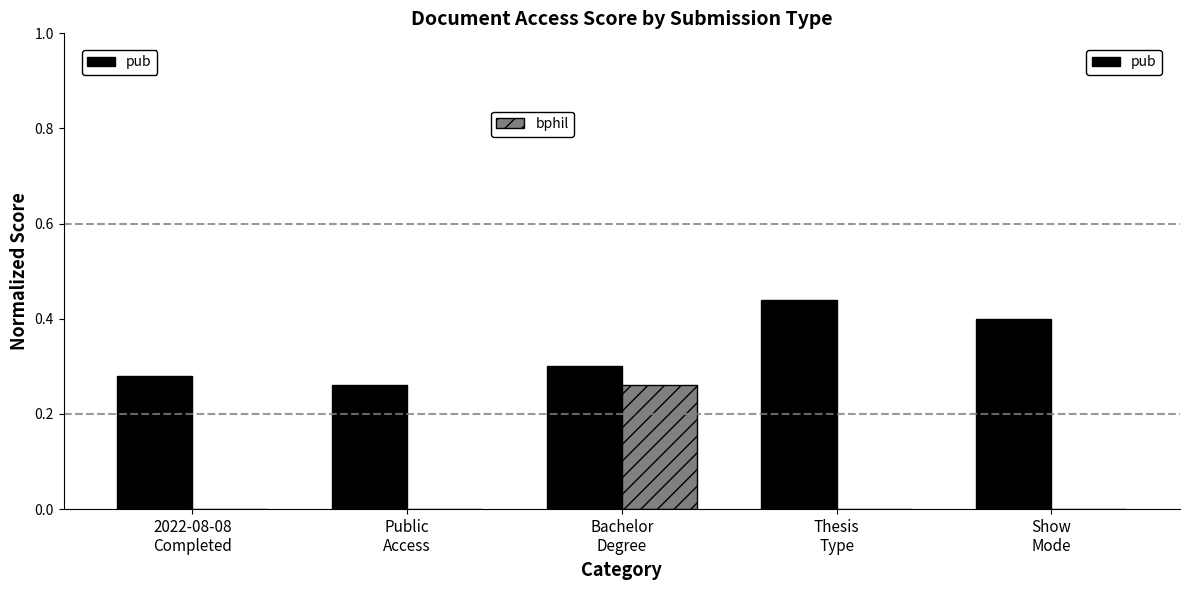

How many series are shown in this chart?

2